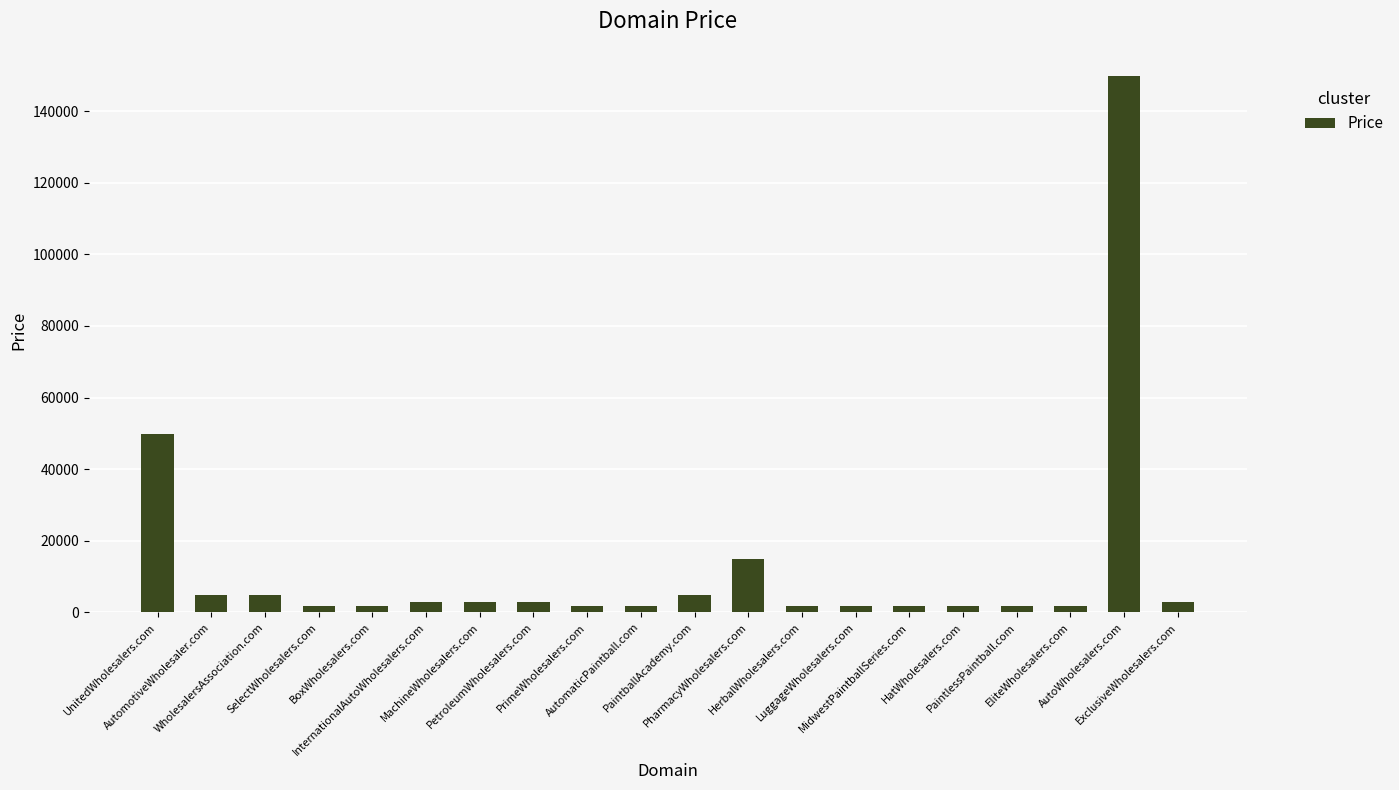

What is the value of the 11th bar from the left?

4888